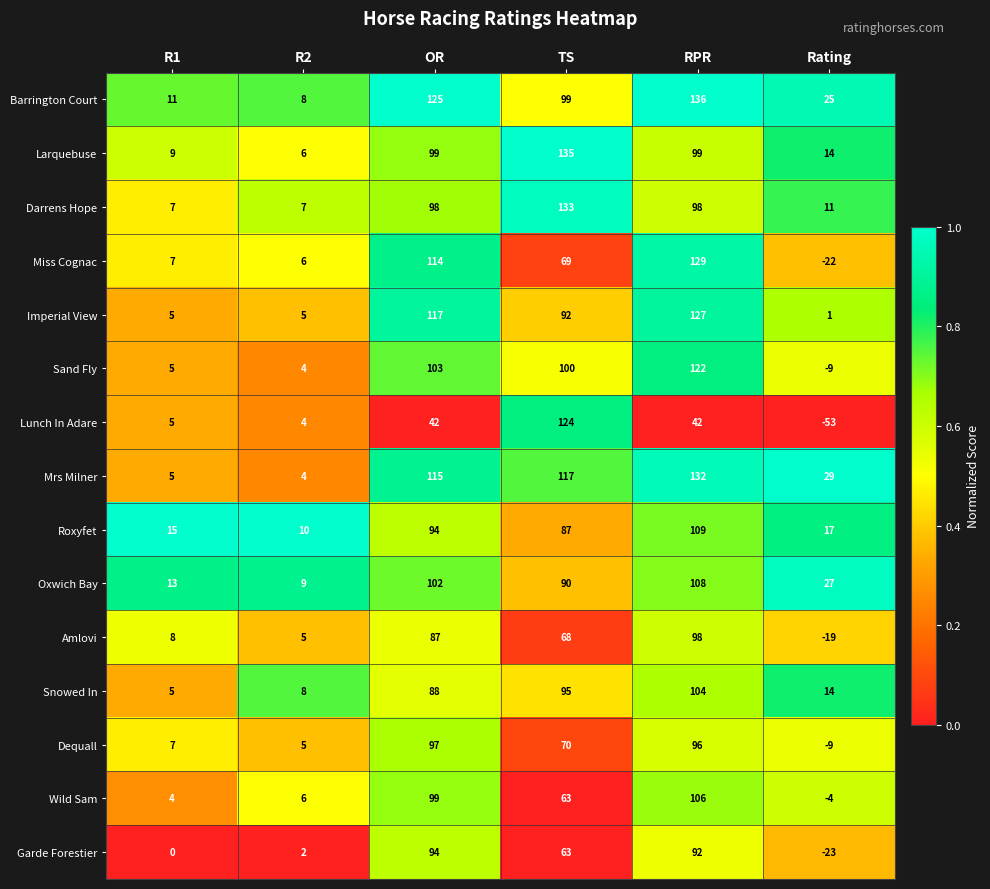

At which label is Oxwich Bay closest to 58?

Rating